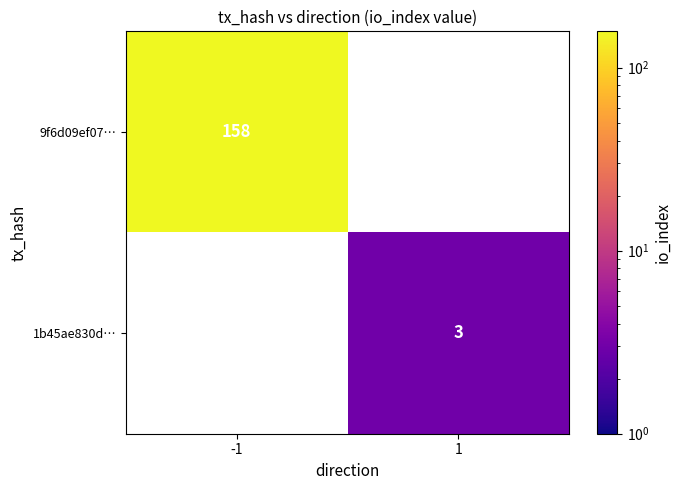

Is it true that 9f6d09ef07… equals 158 at -1?

True